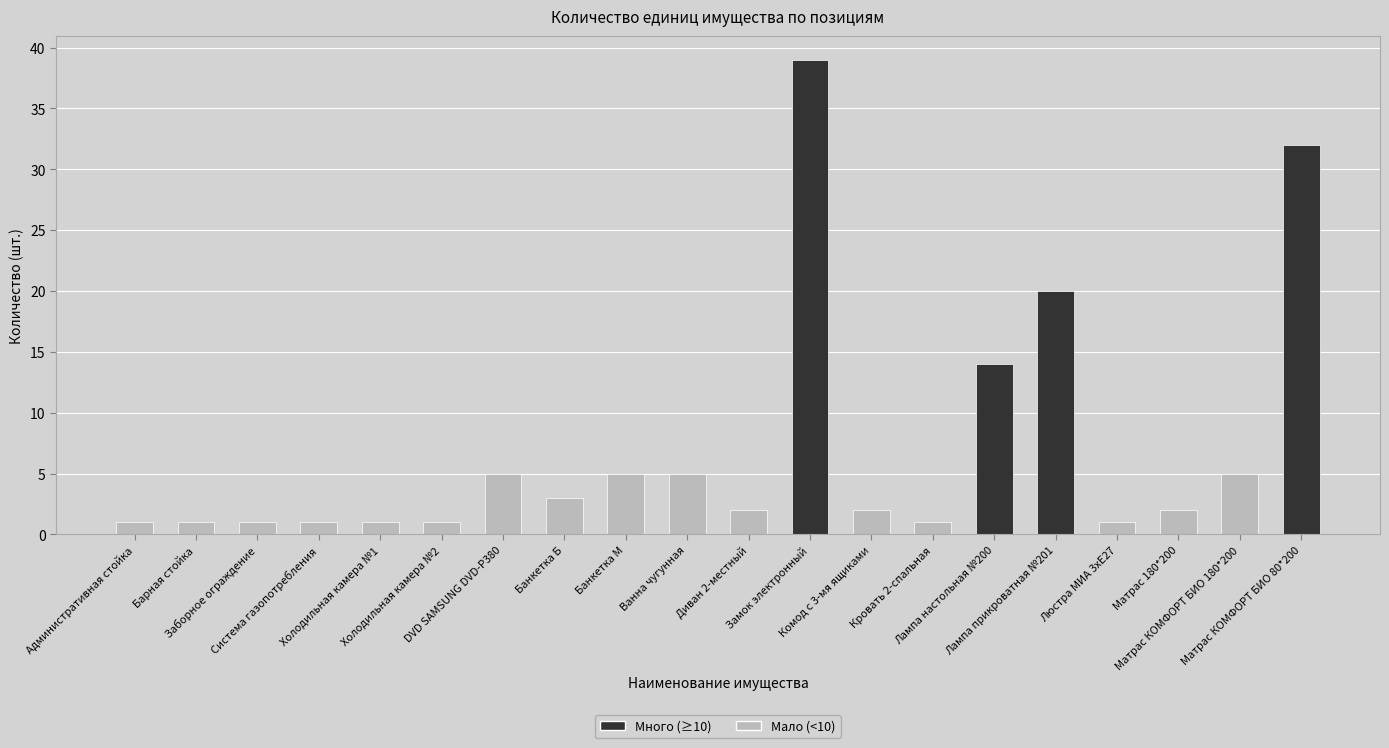

What is the sum of the values at Замок электронный and Матрас КОМФОРТ БИО 80*200?

71